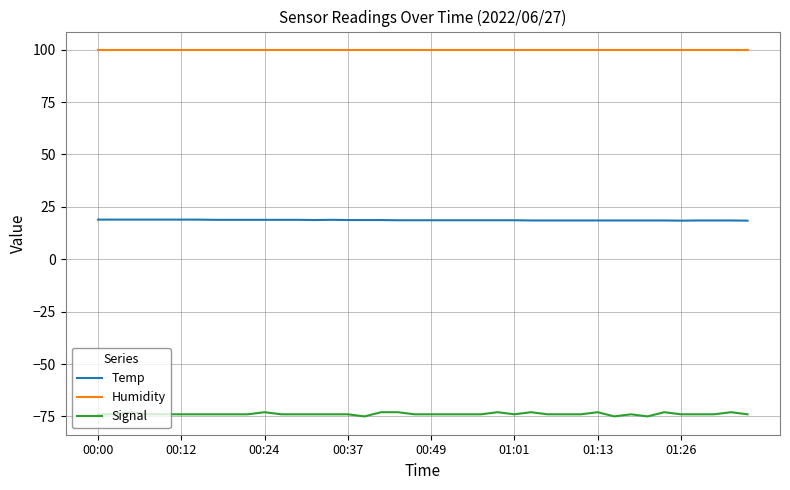

Count the number of data series in this chart.

3